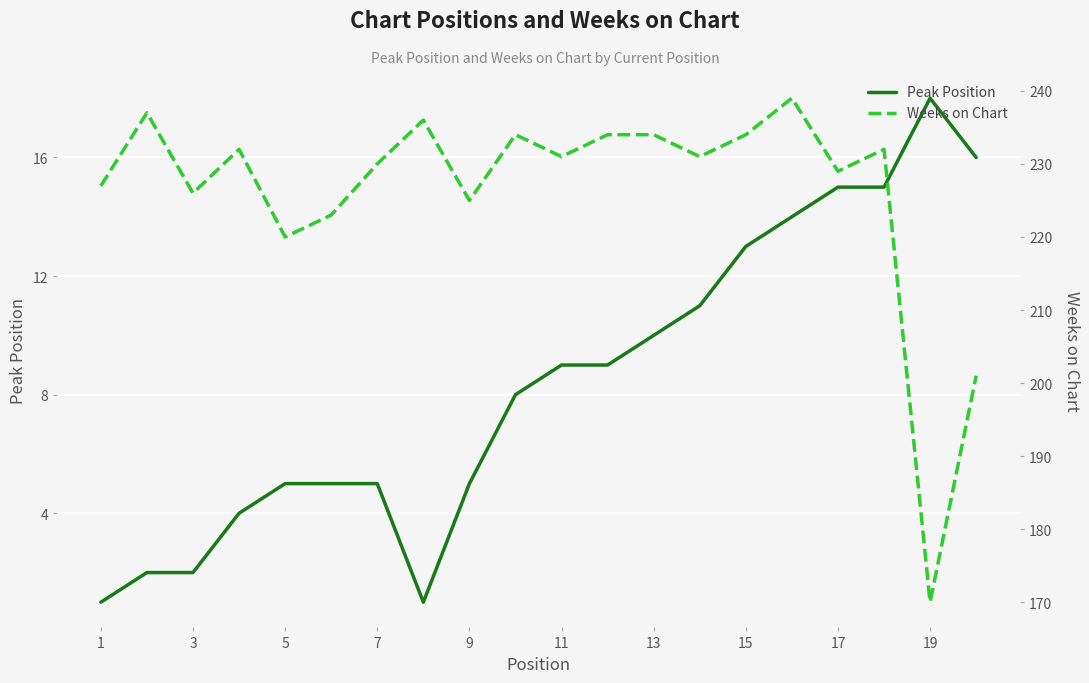

What is the maximum value for Weeks on Chart?

239